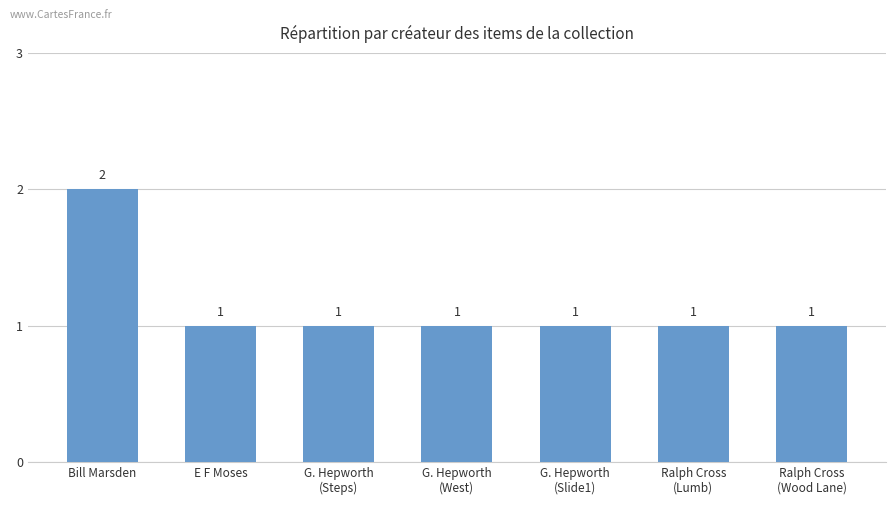

True or false: the data shows 2 at Bill Marsden.

True